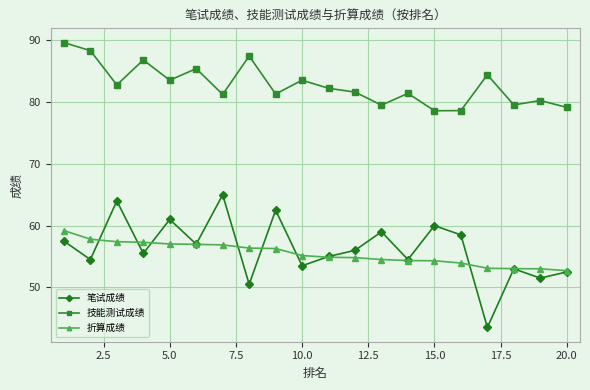

How many distinct data groups are displayed?

3